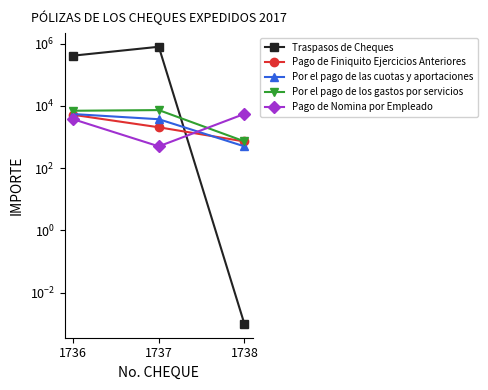

Which category has the highest value in the Pago de Finiquito Ejercicios Anteriores series?

1736